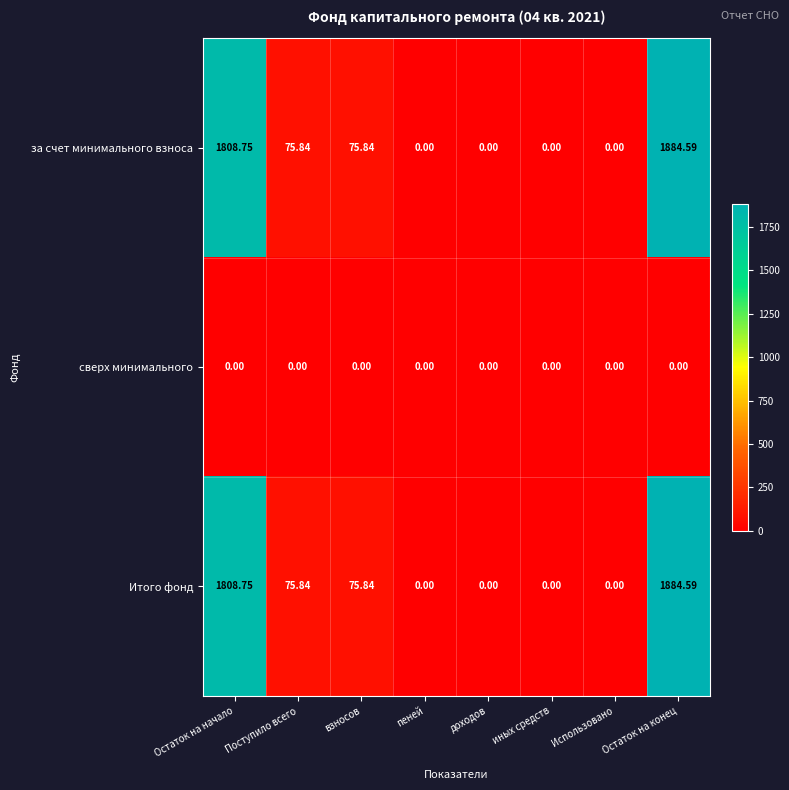

At which label does Итого фонд reach its peak?

Остаток на конец